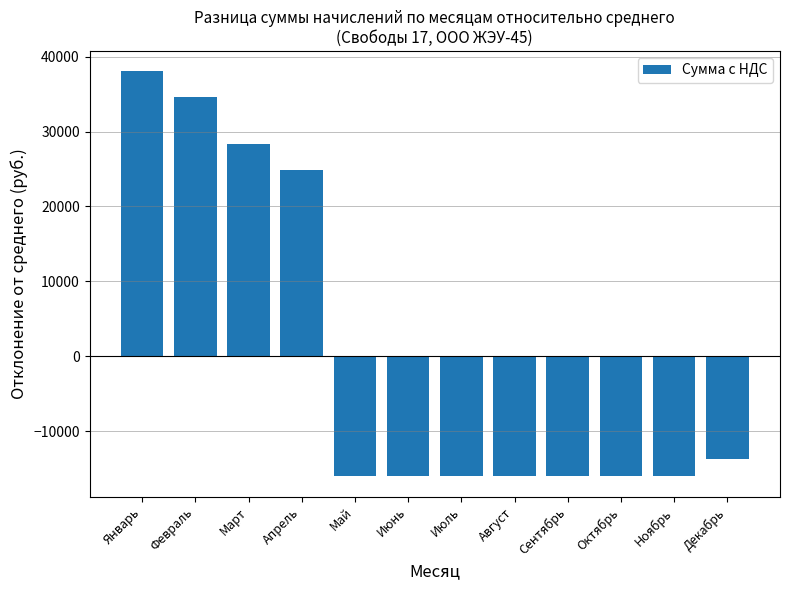

How many data points are less than -16021?

7